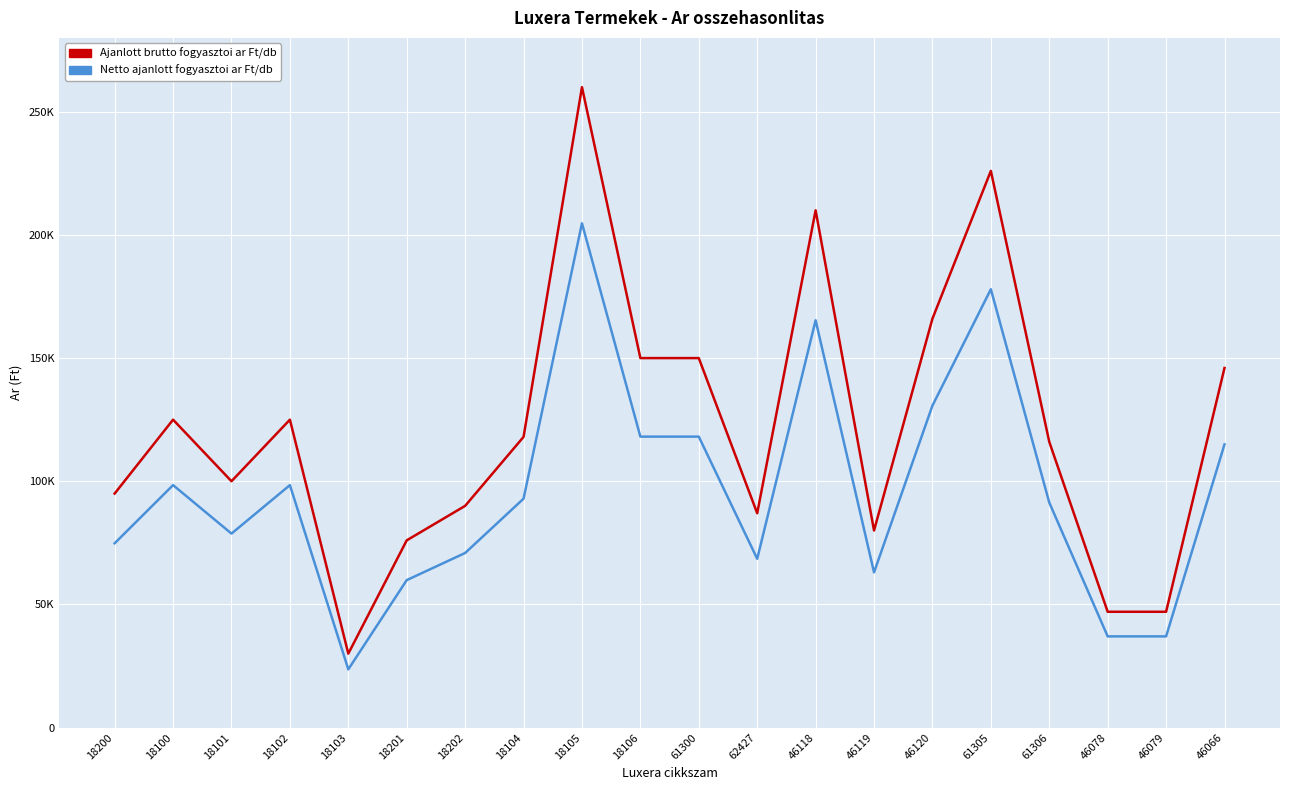

What are all the series names shown in the legend?

Ajanlott brutto fogyasztoi ar Ft/db, Netto ajanlott fogyasztoi ar Ft/db